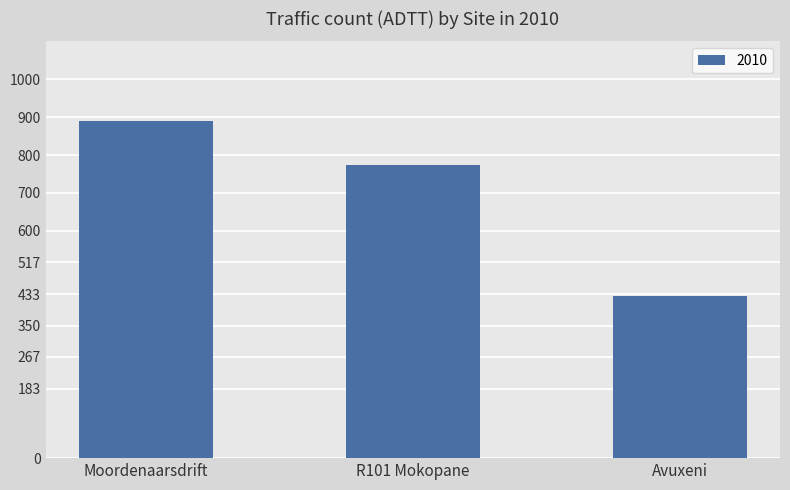

Reading left to right, transcribe all the data shown in this chart.

Moordenaarsdrift=888.7	R101 Mokopane=774.5	Avuxeni=427.4